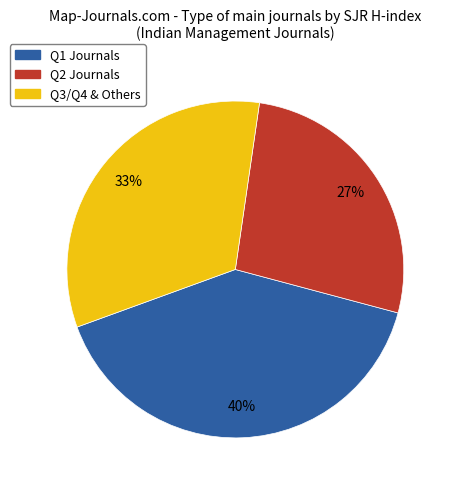

How many segments does this pie chart have?

3